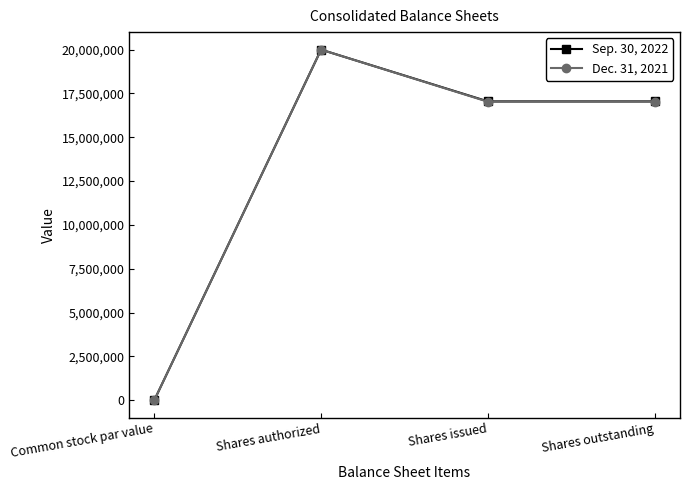

True or false: Sep. 30, 2022 has a value of 28411443 at Shares issued.

False